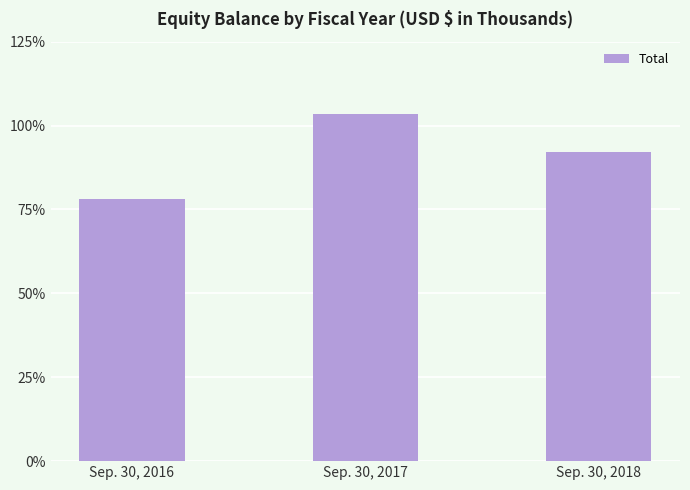

Are the bars horizontal?

No